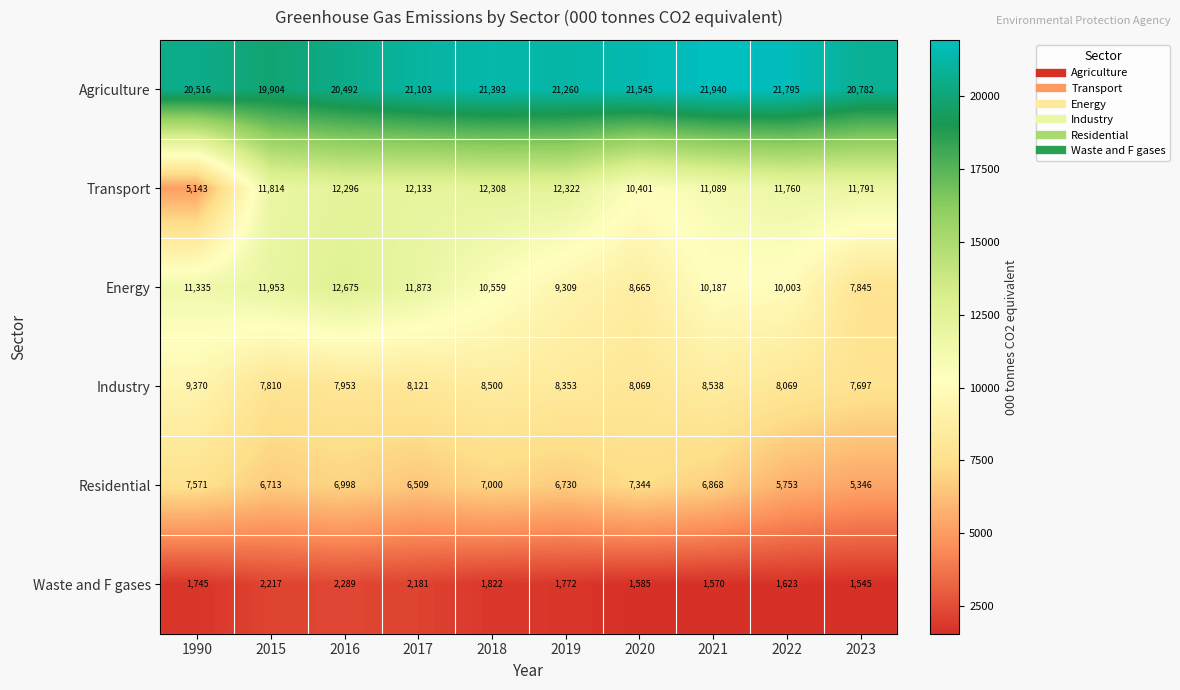

Where is Waste and F gases nearest to the value 1917?

2018